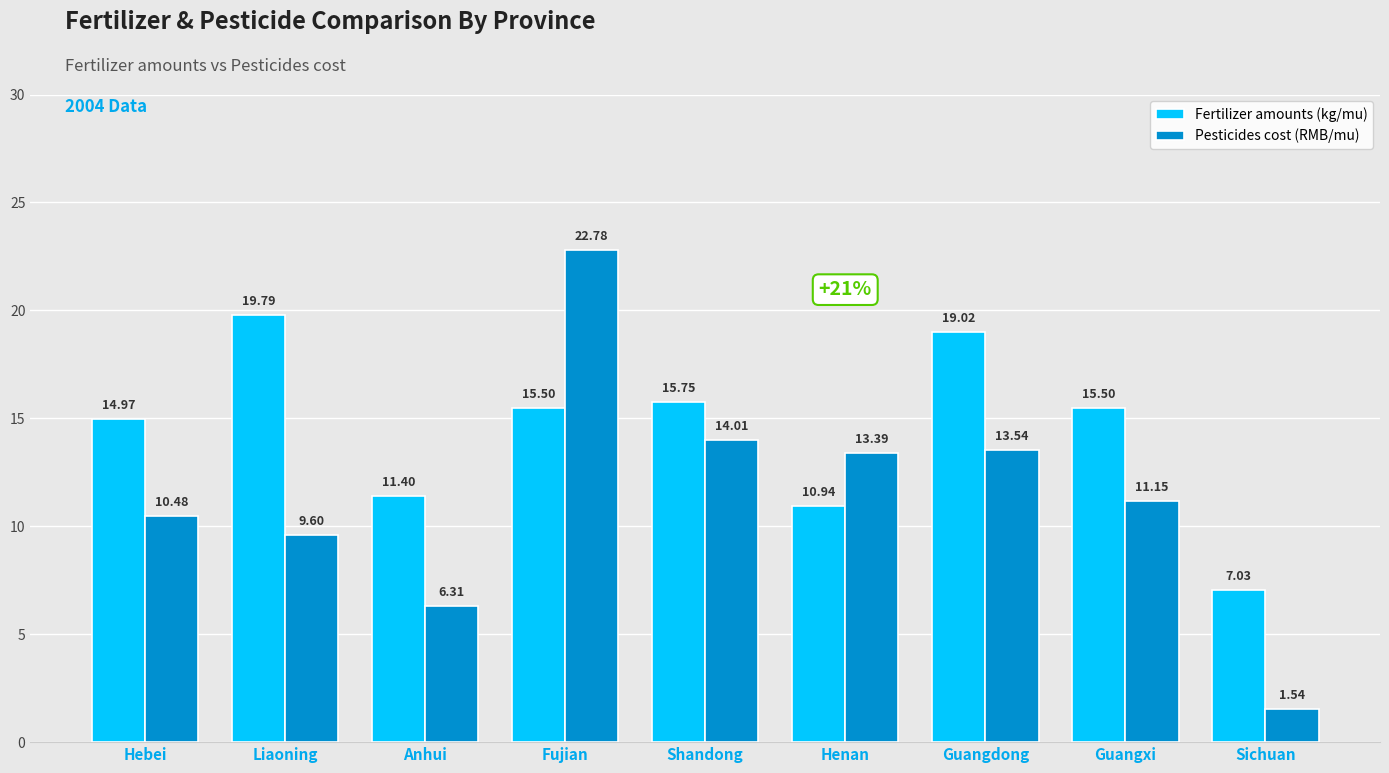

Where is Pesticides cost (RMB/mu) nearest to the value 12?

Guangxi